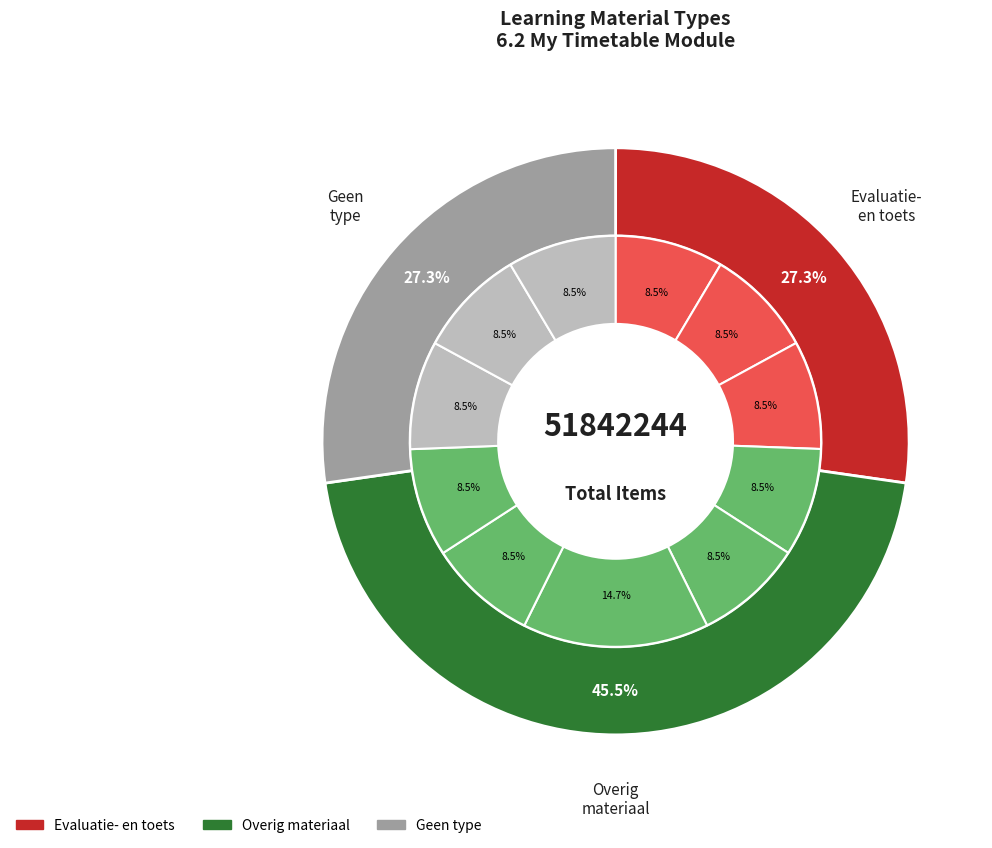

The School lunch ideas slice represents 1% of the pie. True or false?

False